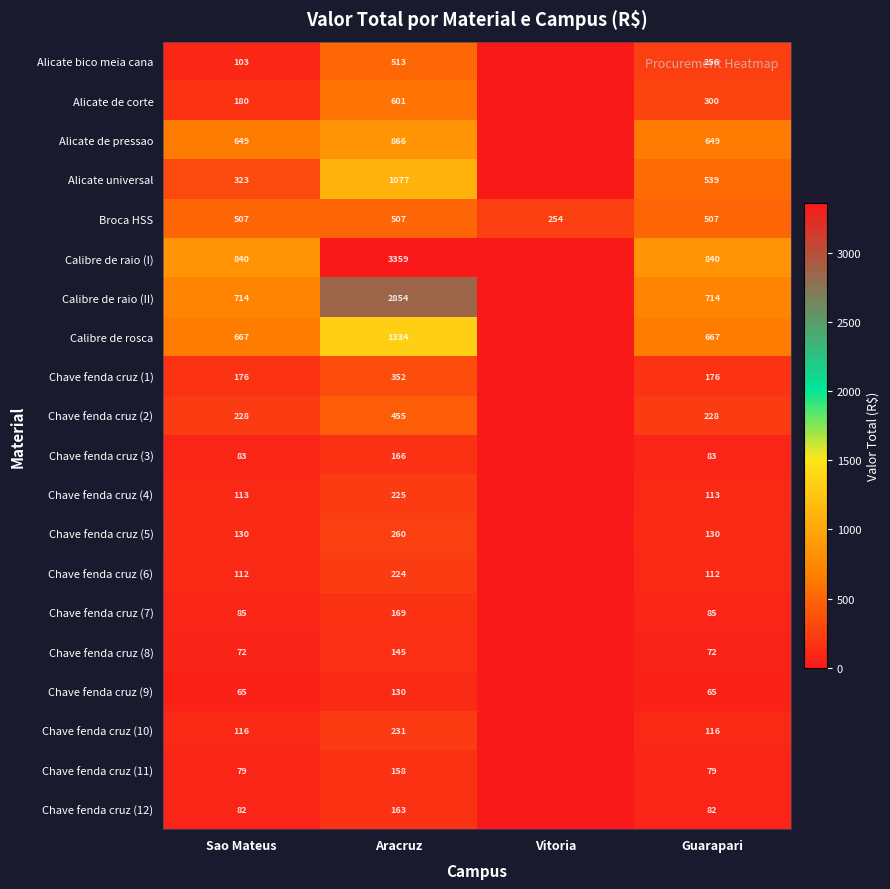

Which label corresponds to the smallest value in the chart?

Vitoria